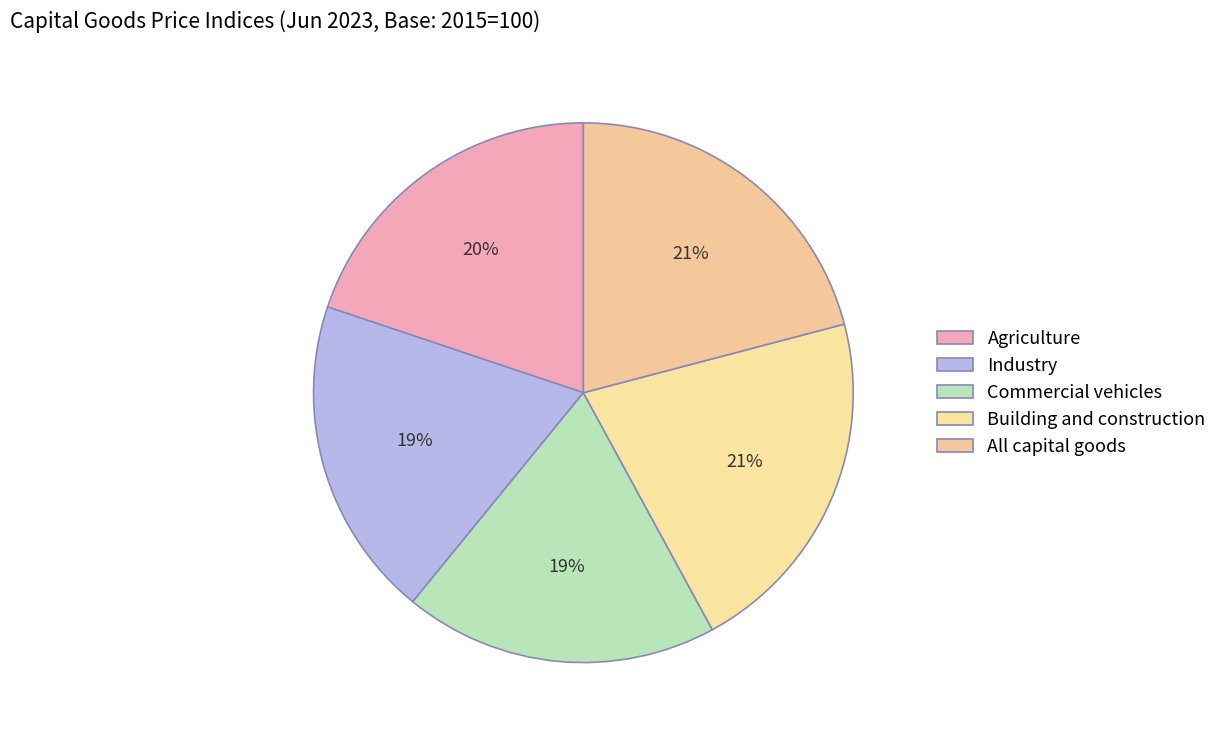

Rank the categories by value from highest to lowest.

Building and construction, All capital goods, Agriculture, Industry, Commercial vehicles